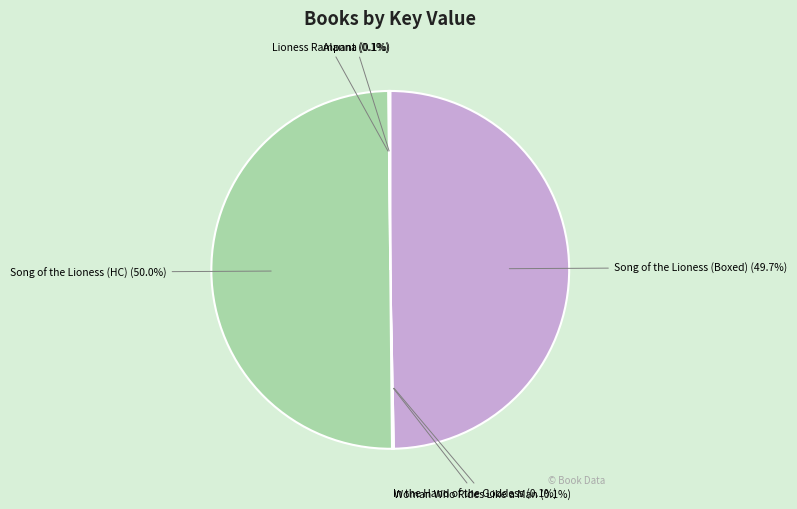

Approximately how many times larger is the value at In the Hand of the Goddess compared to Alanna?

1.0